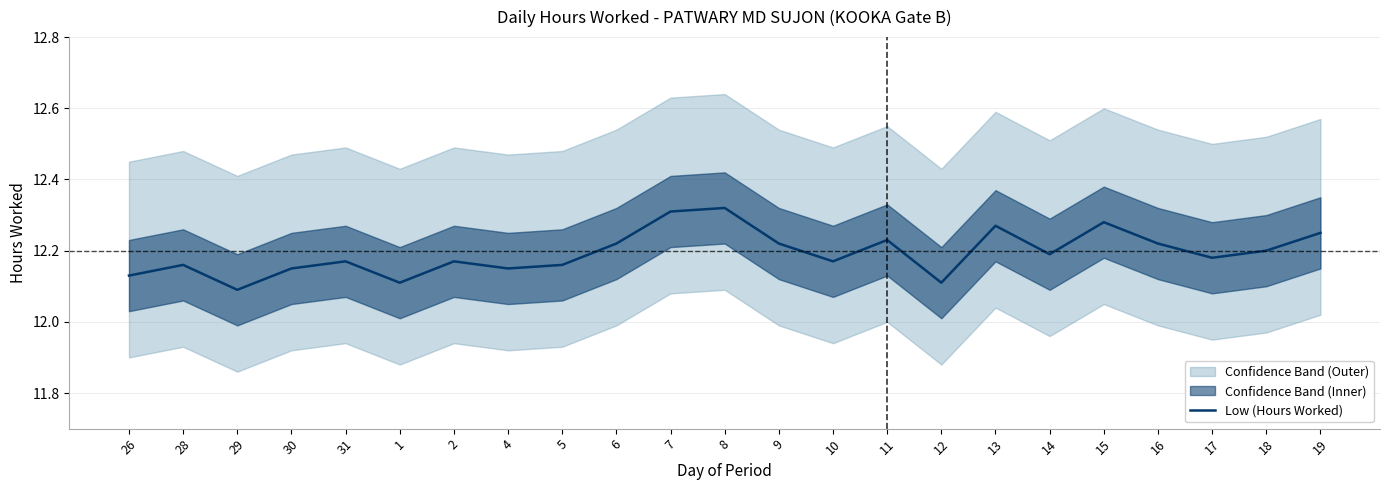

What is the label of the 1st point from the right?

19